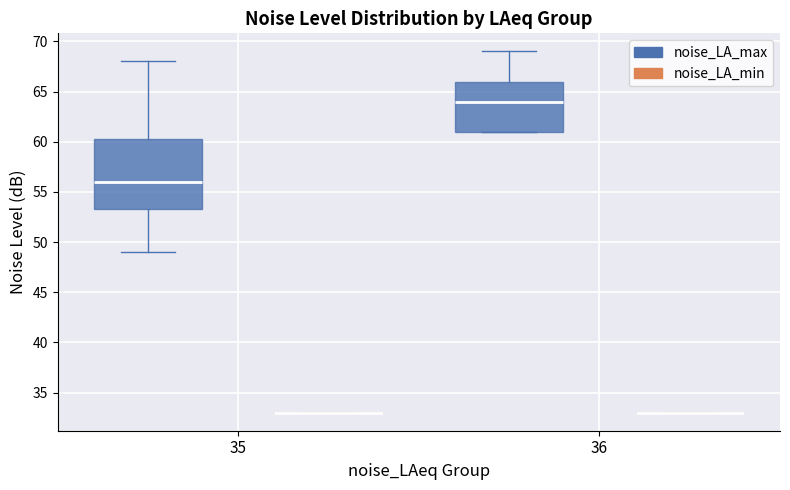

Which box is the tallest, from its lower edge to its upper edge?

35 (noise_LA_max)